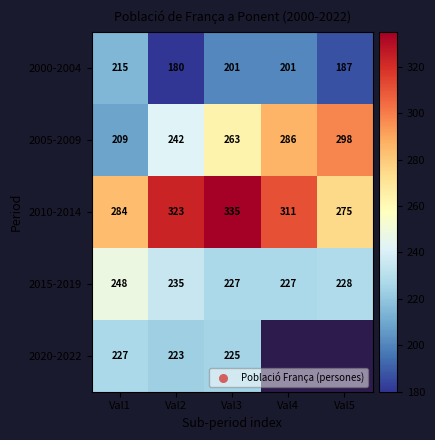

What is the spread (max minus min) of values at Val3?

134